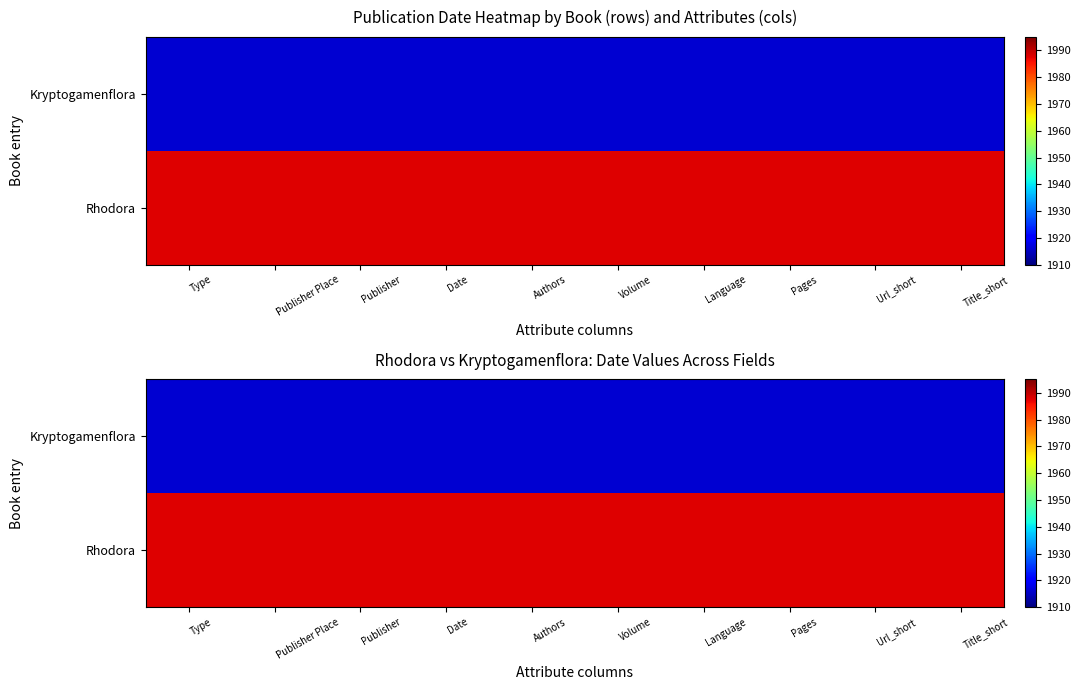

Which category has the highest value in the Rhodora series?

Type